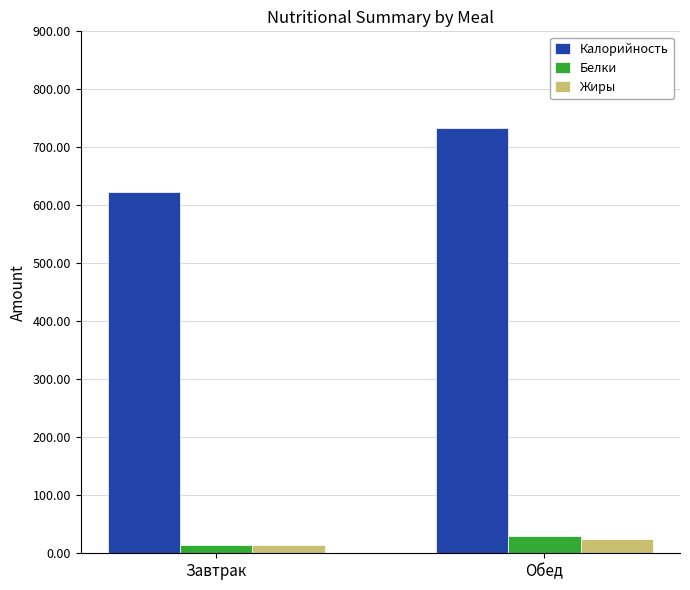

How many values in the Белки series exceed 29?

1